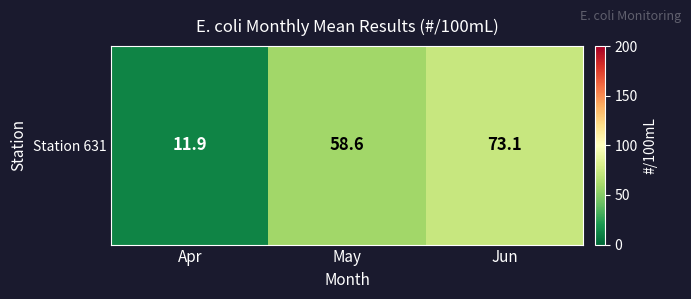

What is the change in value from May to Jun?

+14.5